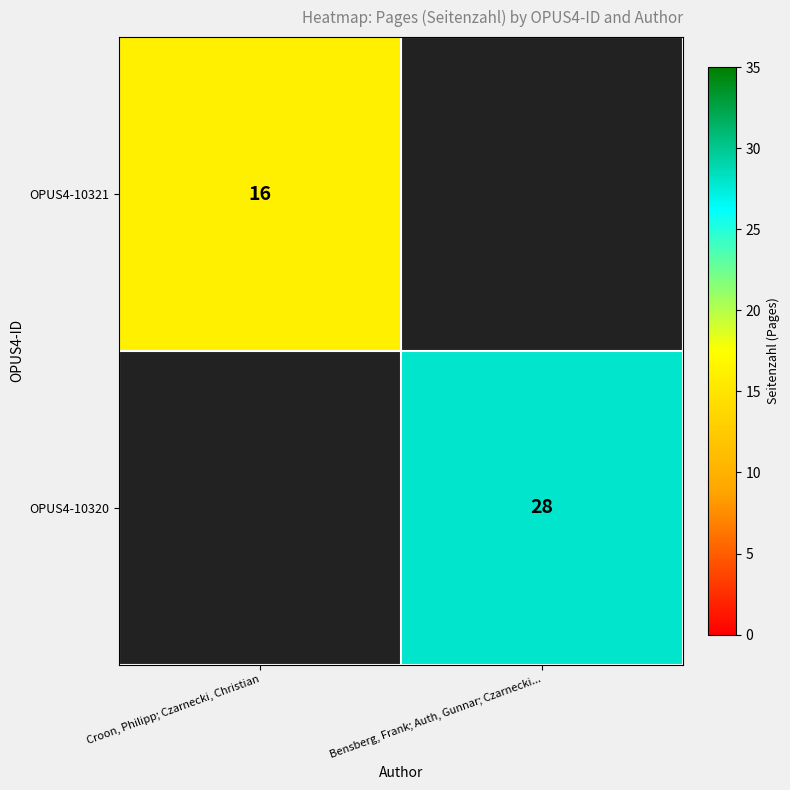

Is it true that OPUS4-10321 equals 11.2 at Croon, Philipp; Czarnecki, Christian?

False